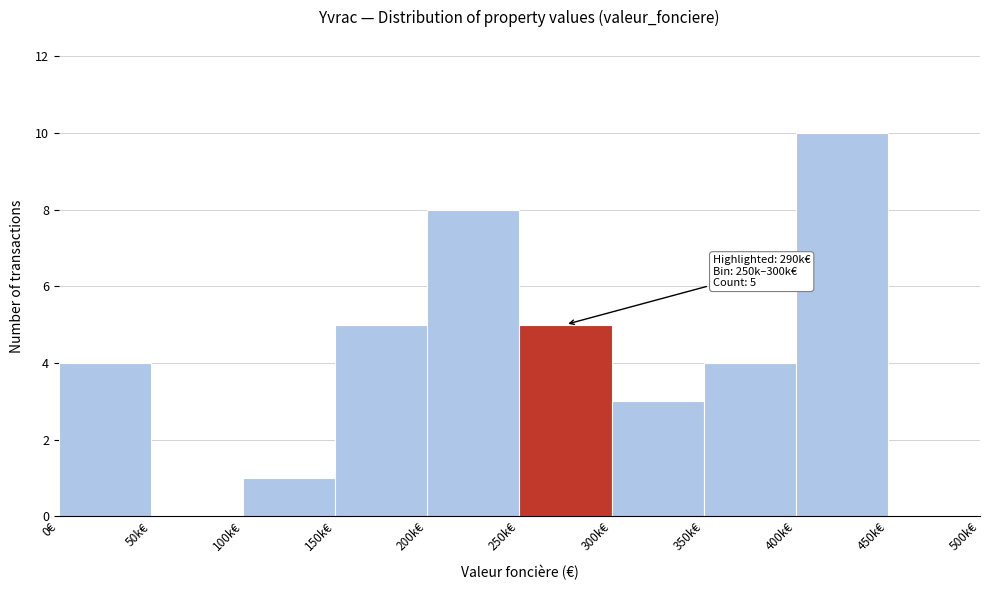

Reading left to right, extract all data points from this chart.

0€=4	50k€=0	100k€=1	150k€=5	200k€=8	250k€=5	300k€=3	350k€=4	400k€=10	450k€=0